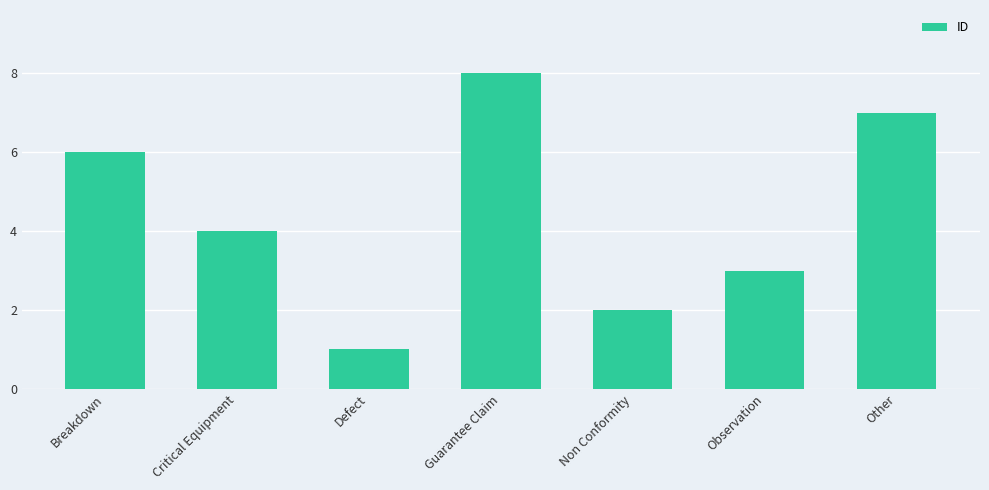

How many bars are there in total?

7